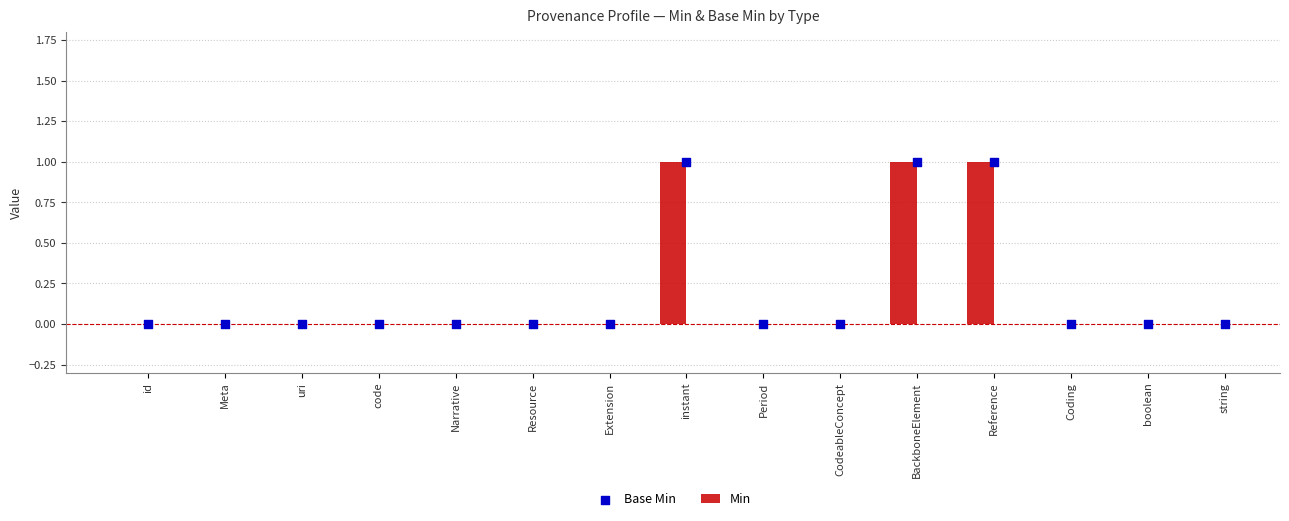

Is the value of Base Min at CodeableConcept greater than the value of Min at CodeableConcept?

No